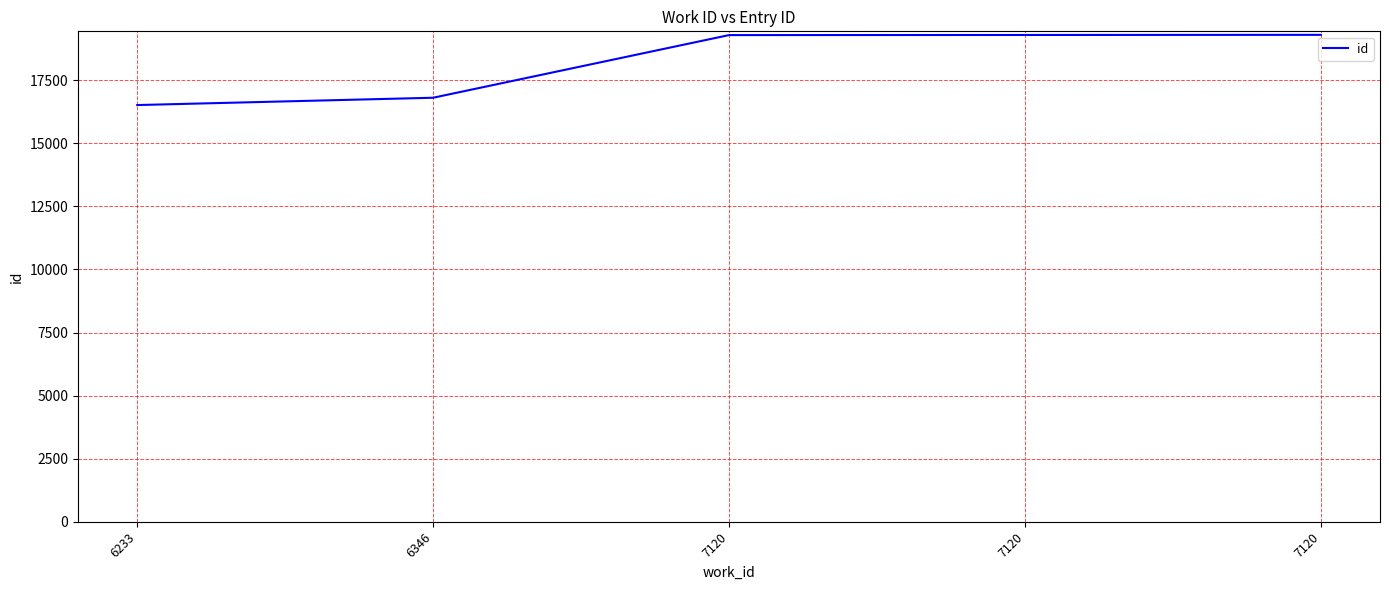

Where is the data nearest to the value 17907?

6346